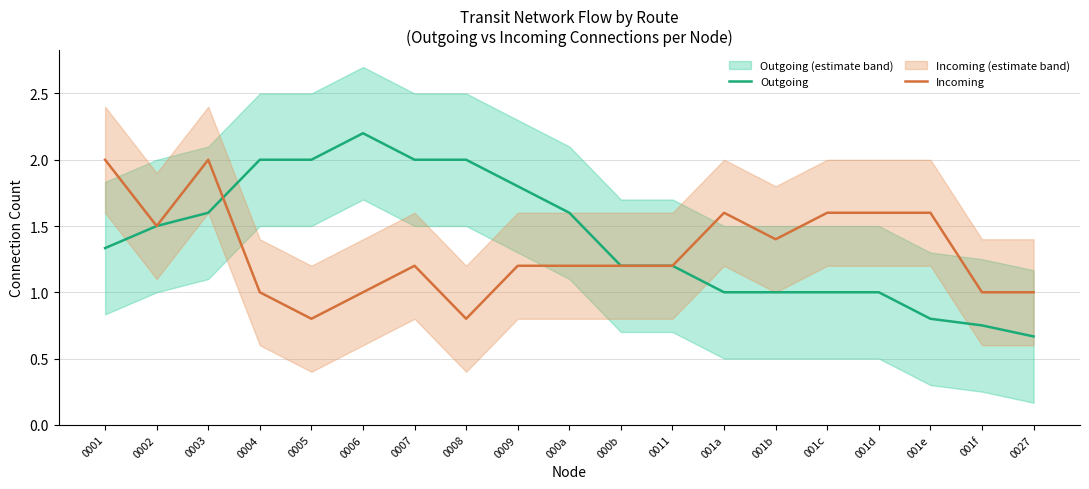

What is the value of the Outgoing point at the 8th from the left?

2.0